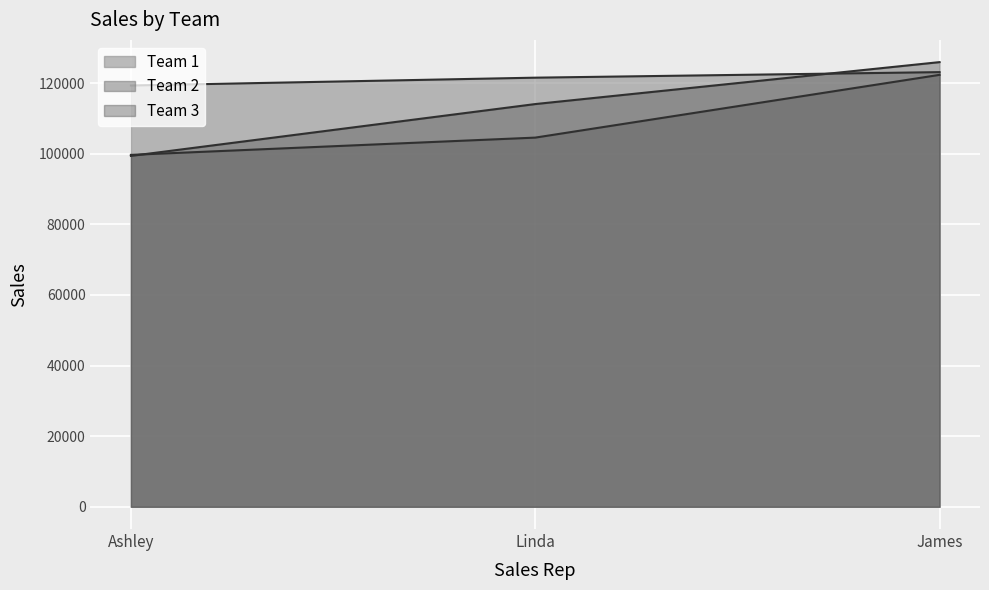

What value does the Team 3 series have at Ashley, to the nearest 50?

99400